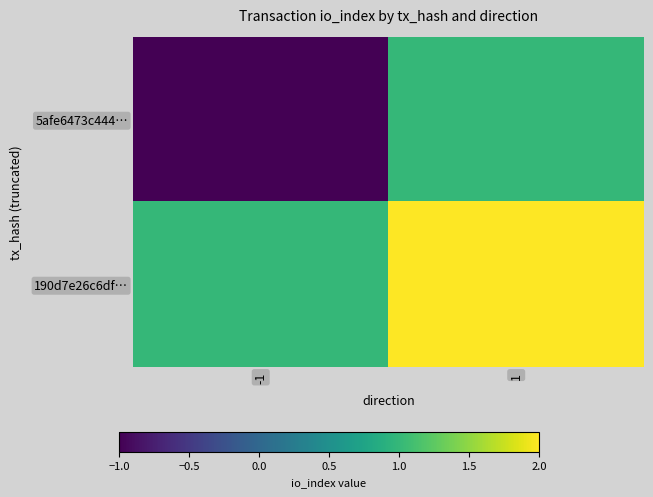

Which series changed the most between -1 and 1?

5afe6473c444…